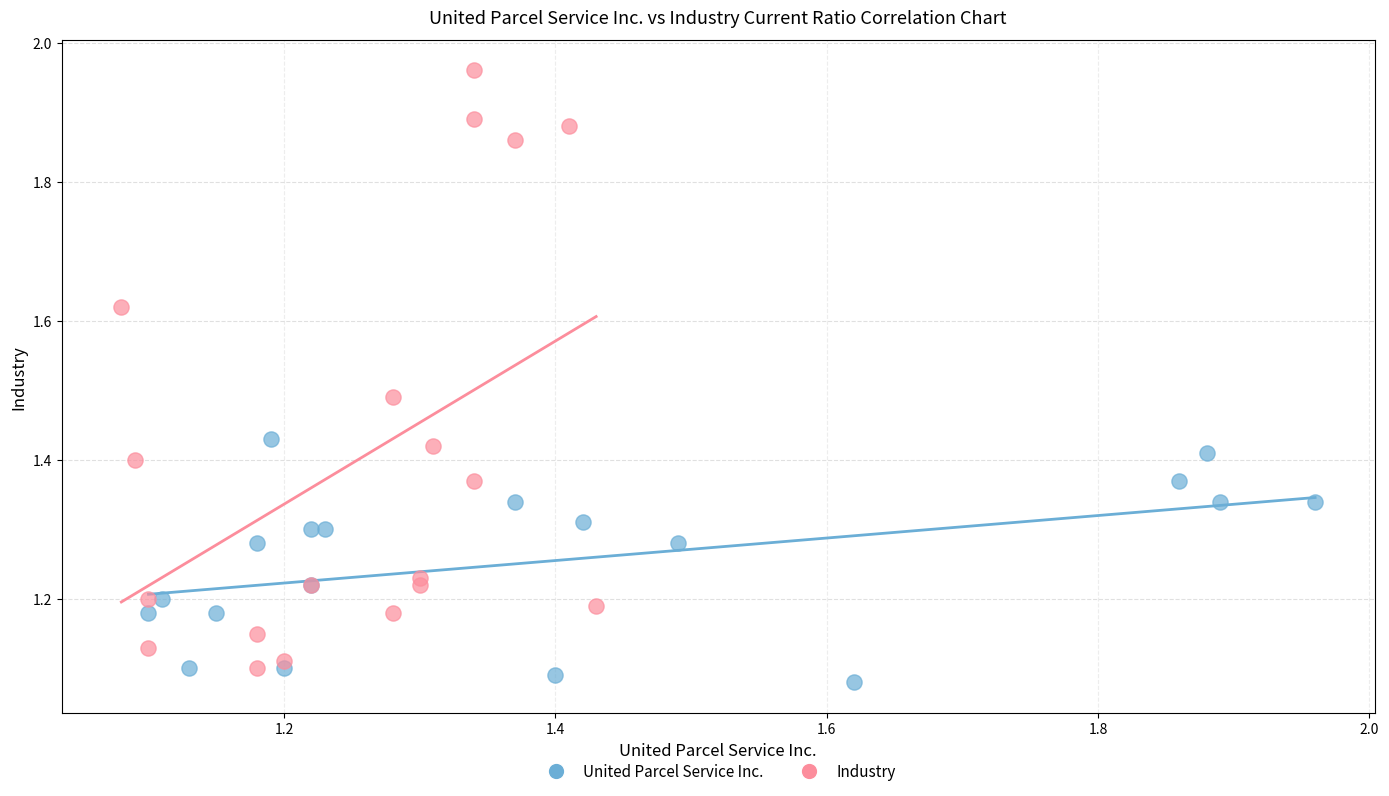

Which series has the widest spread of Y values?

Industry